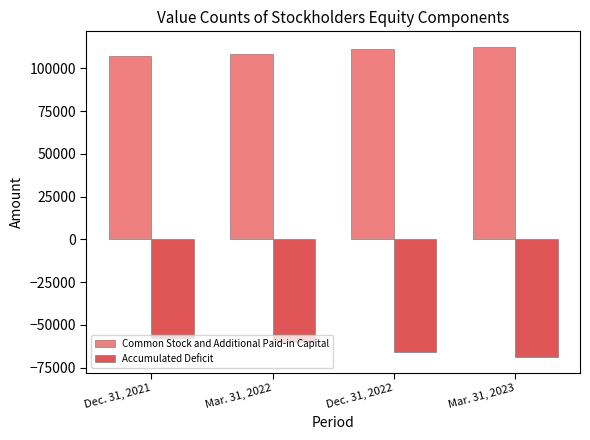

At which category does the chart reach its minimum across all series?

Mar. 31, 2023